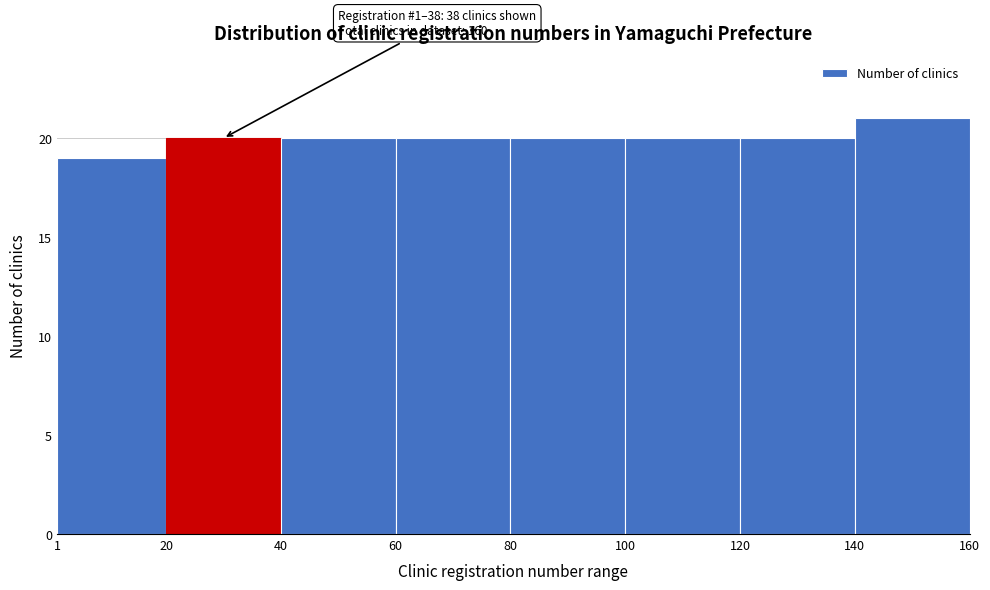

Over which range of the x-axis is the bar tallest?

140 to 160